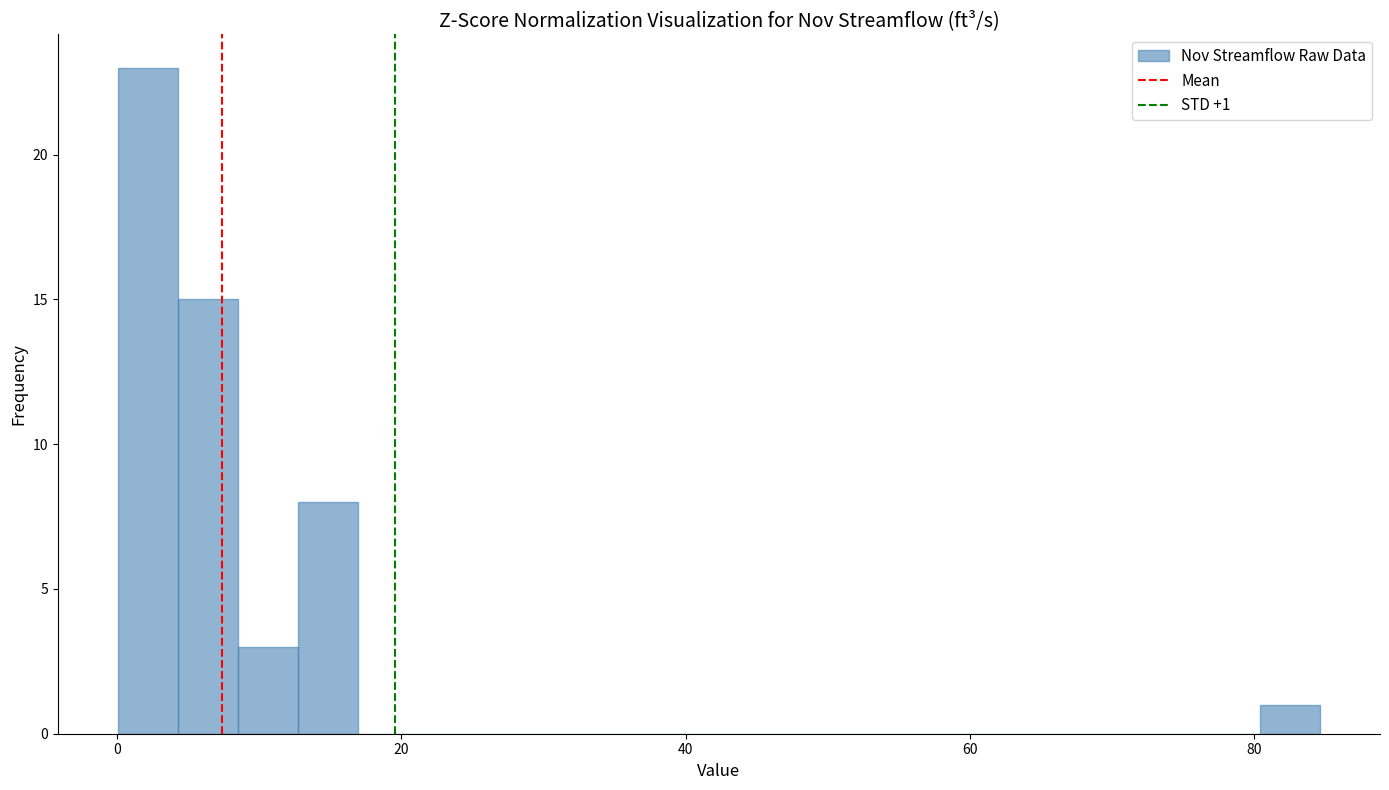

Read against the x-axis, roughly where is the centre of the tallest bar?

2